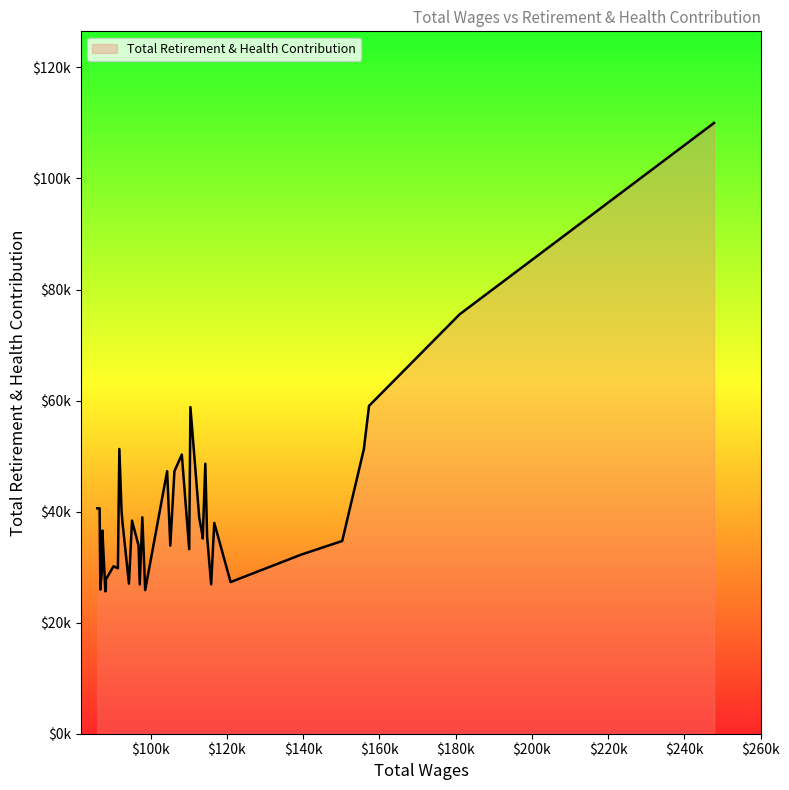

What is the value of the 19th point from the left?

33882